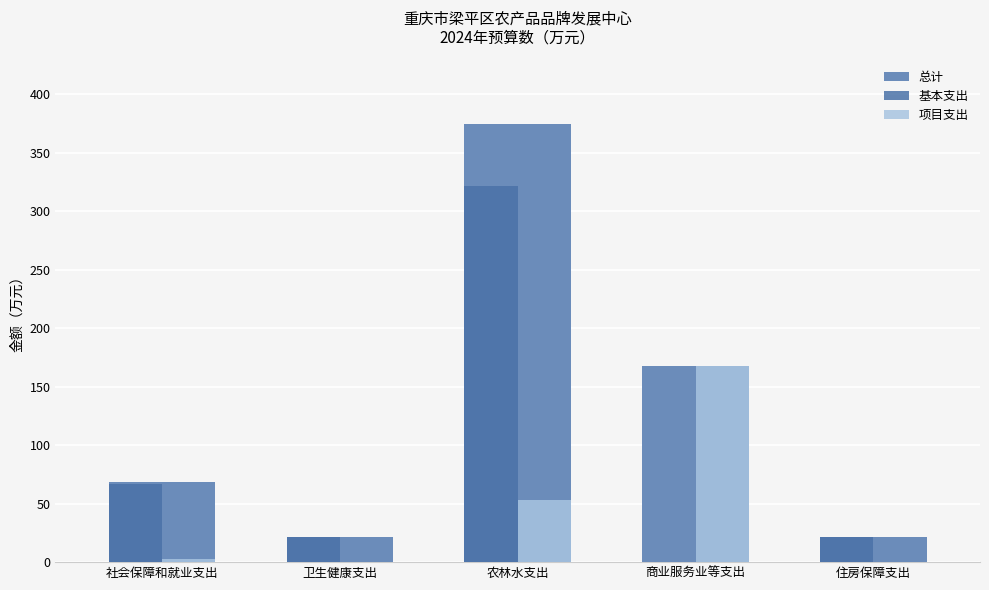

Reading left to right, transcribe all the data shown in this chart.

总计: 社会保障和就业支出=69.0	卫生健康支出=21.4	农林水支出=374.7	商业服务业等支出=168.0	住房保障支出=21.4
基本支出: 社会保障和就业支出=66.7	卫生健康支出=21.4	农林水支出=321.8	商业服务业等支出=0.0	住房保障支出=21.4
项目支出: 社会保障和就业支出=2.3	卫生健康支出=0.0	农林水支出=52.9	商业服务业等支出=168.0	住房保障支出=0.0